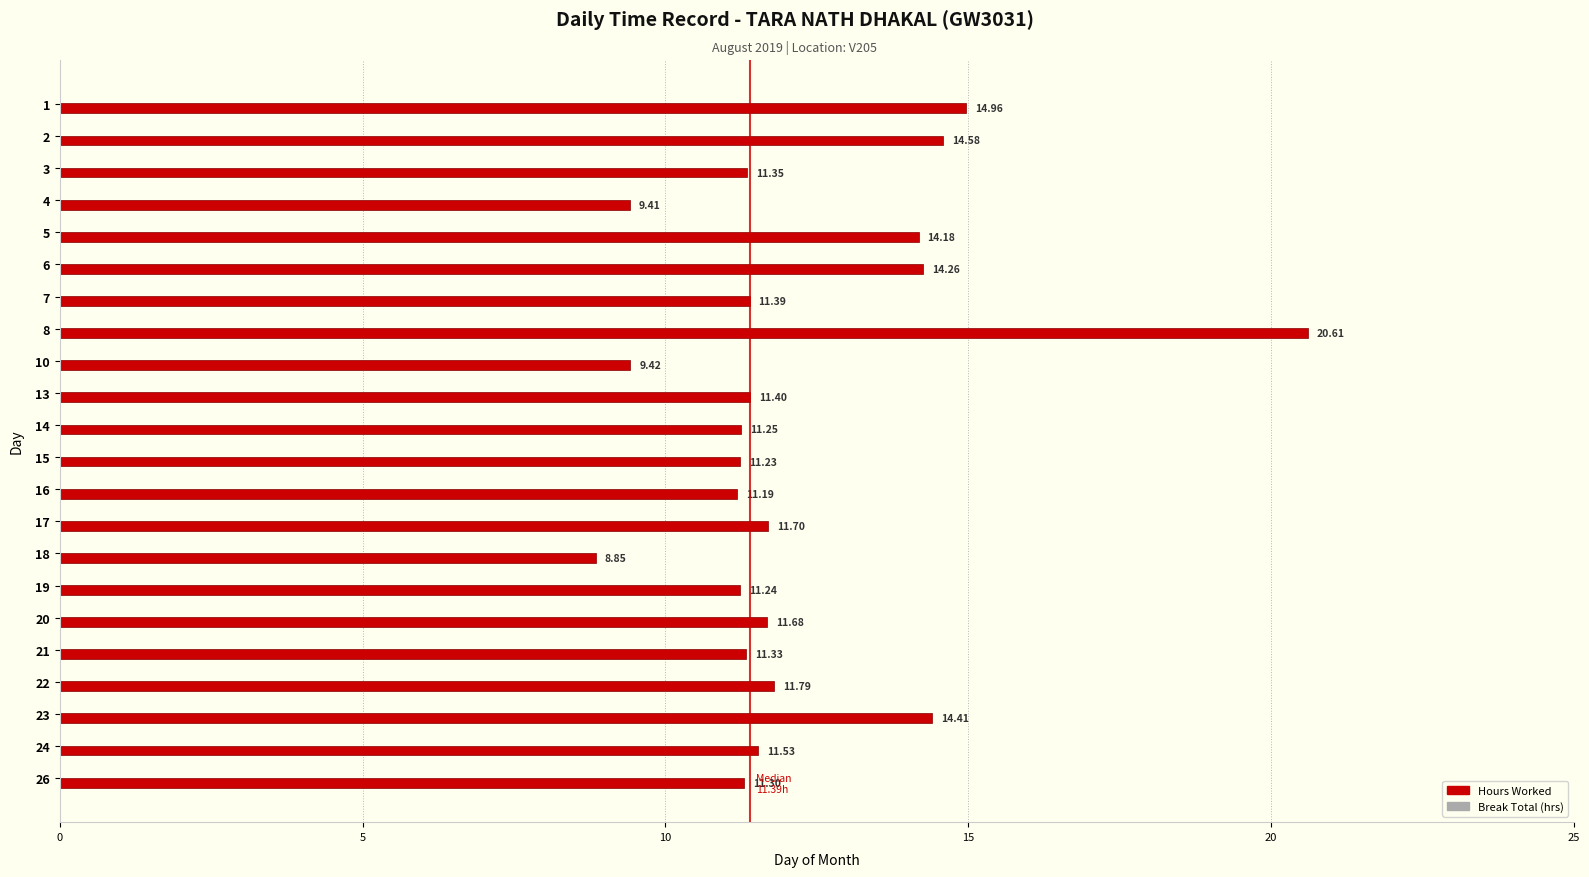

Rank the categories by value from highest to lowest.

8, 1, 2, 23, 6, 5, 22, 17, 20, 24, 13, 7, 3, 21, 26, 14, 19, 15, 16, 10, 4, 18